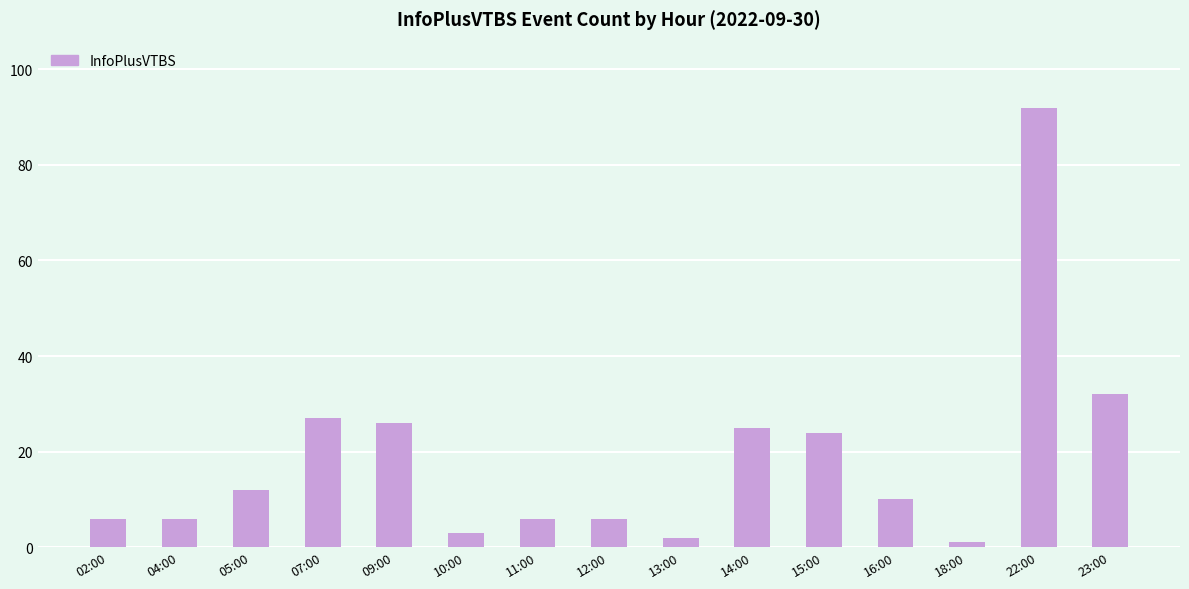

The value at 07:00 is 37. True or false?

False